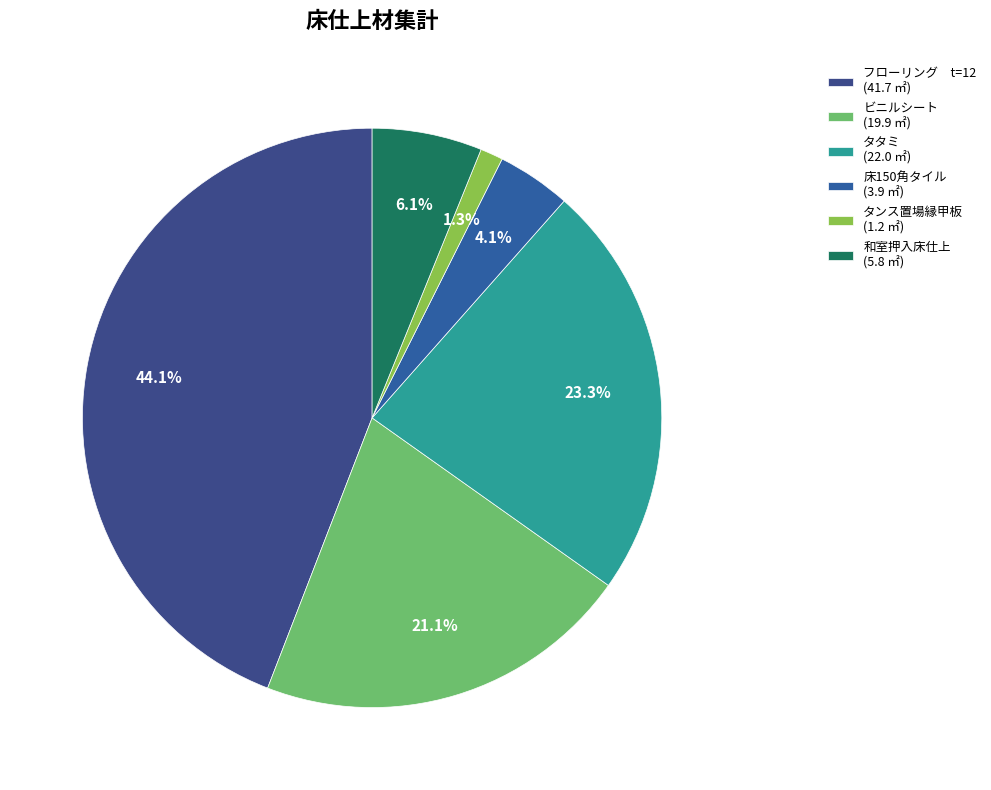

Rank the categories by value from highest to lowest.

フローリング　t=12, タタミ, ビニルシート, 和室押入床仕上, 床150角タイル, タンス置場縁甲板